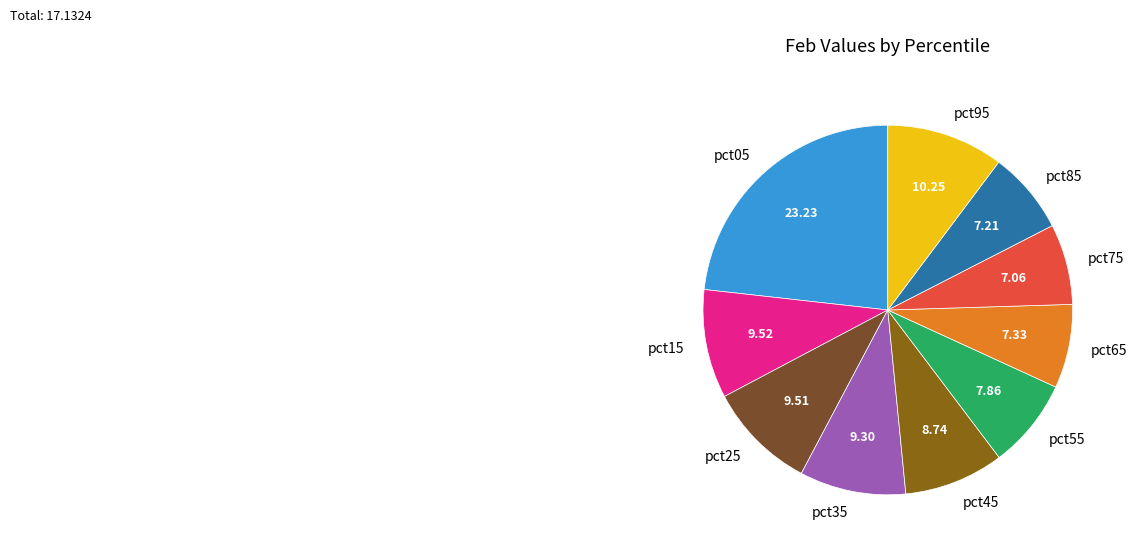

Is pct45 the majority of the pie?

No